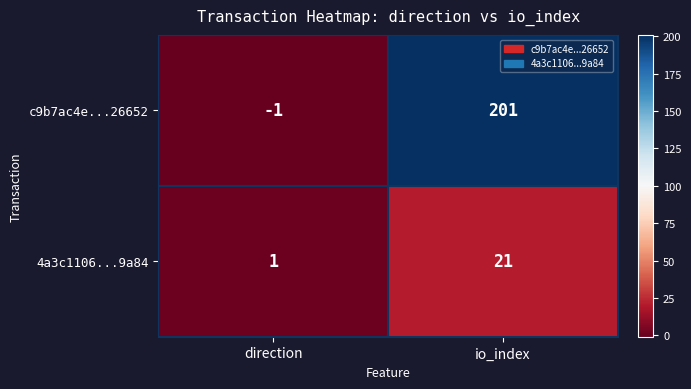

How many negative values does the c9b7ac4e...26652 series have?

1